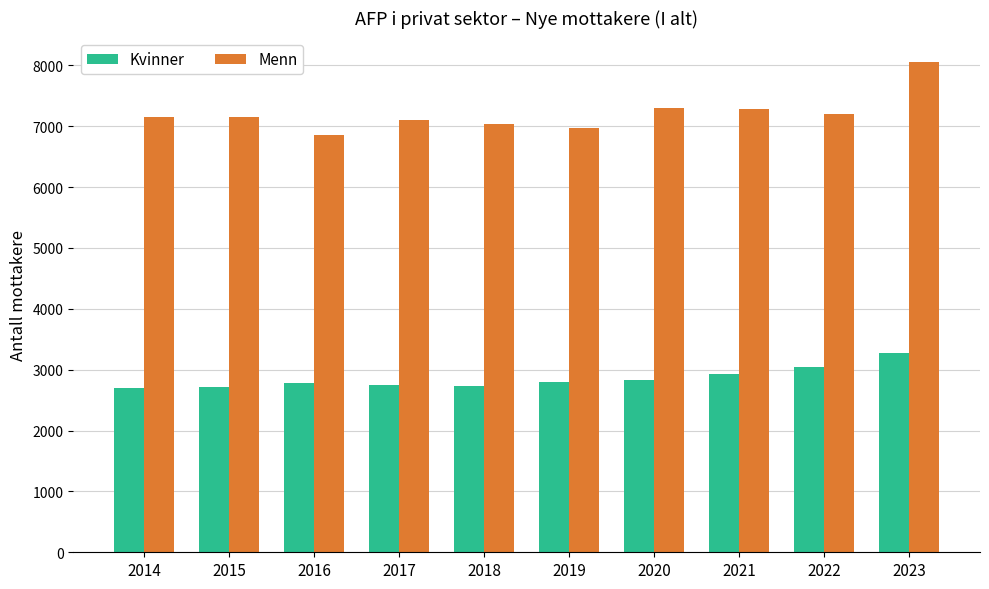

Which series has the largest range (max minus min)?

Menn